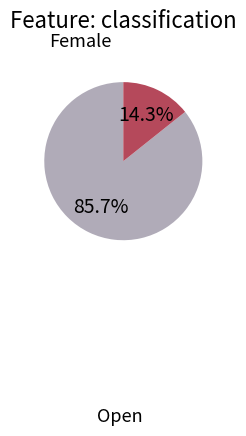

What portion of the pie excludes Open?

14.3%